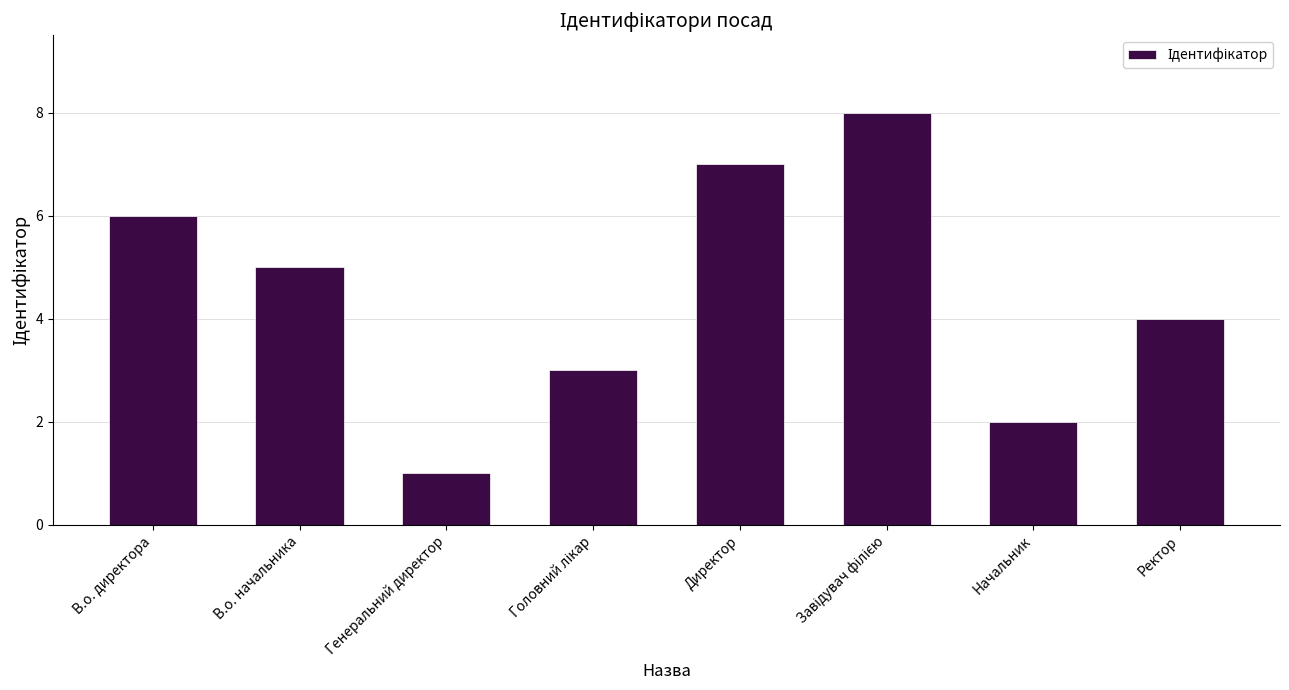

What position from the left is В.о. директора?

1